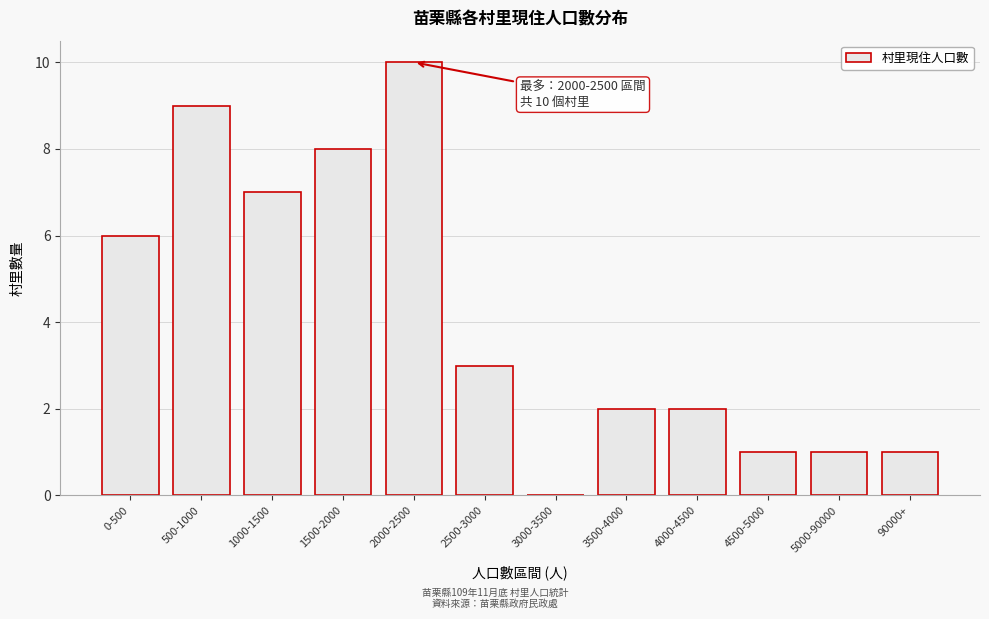

Reading right to left, what are all the values shown in this chart?

90000+=1	5000-90000=1	4500-5000=1	4000-4500=2	3500-4000=2	3000-3500=0	2500-3000=3	2000-2500=10	1500-2000=8	1000-1500=7	500-1000=9	0-500=6